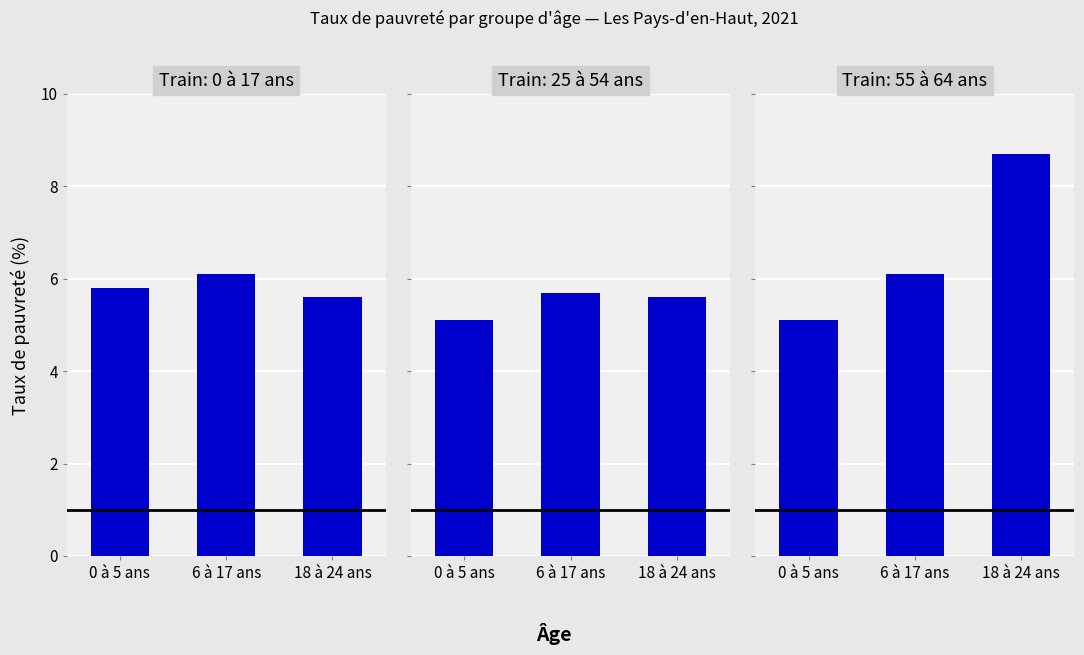

Reading right to left, extract all data points from this chart.

0 à 17 ans: 18 à 24 ans=5.6	6 à 17 ans=6.1	0 à 5 ans=5.8
25 à 54 ans: 18 à 24 ans=5.6	6 à 17 ans=5.7	0 à 5 ans=5.1
55 à 64 ans: 18 à 24 ans=8.7	6 à 17 ans=6.1	0 à 5 ans=5.1